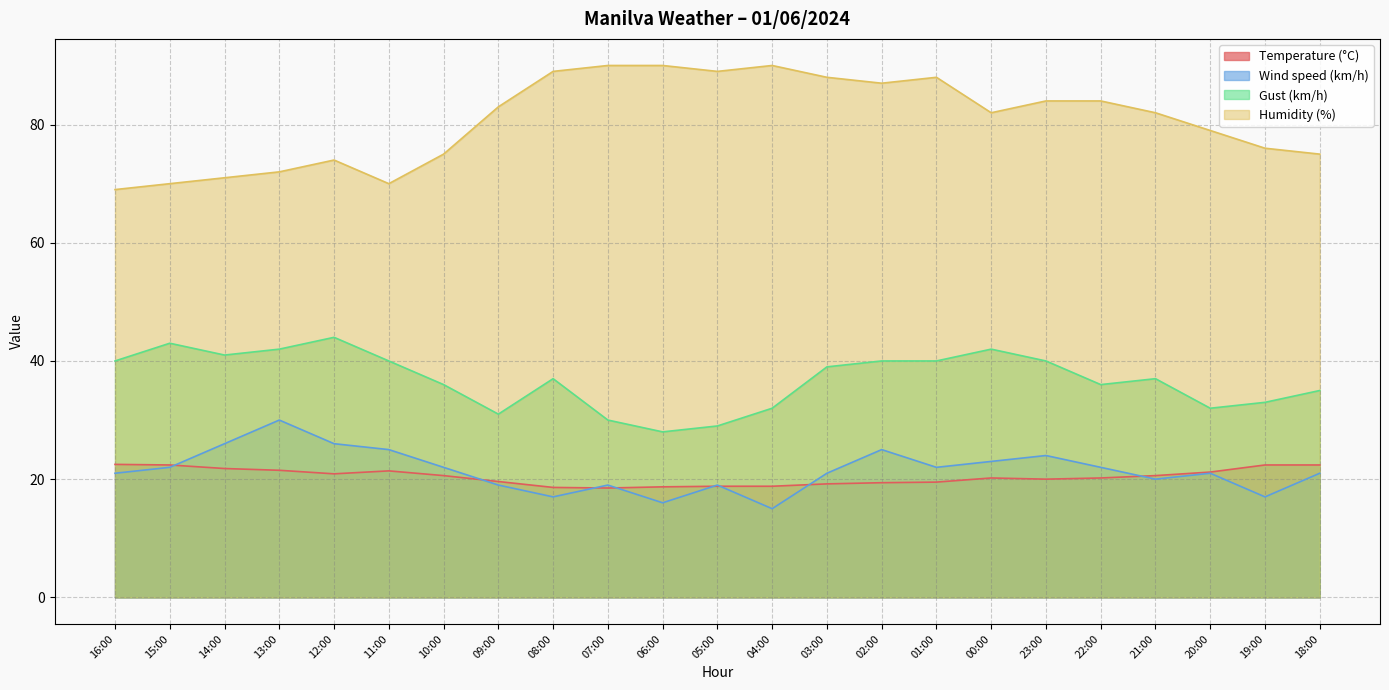

What position from the left is 18:00?

23